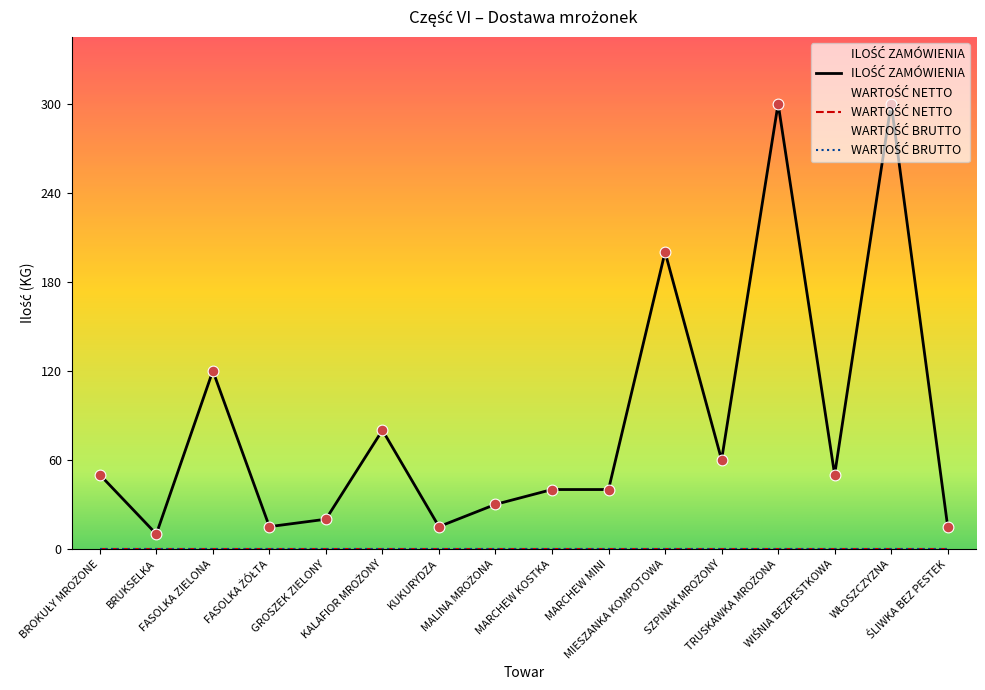

Which series reaches the minimum Y coordinate?

WARTOŚĆ NETTO